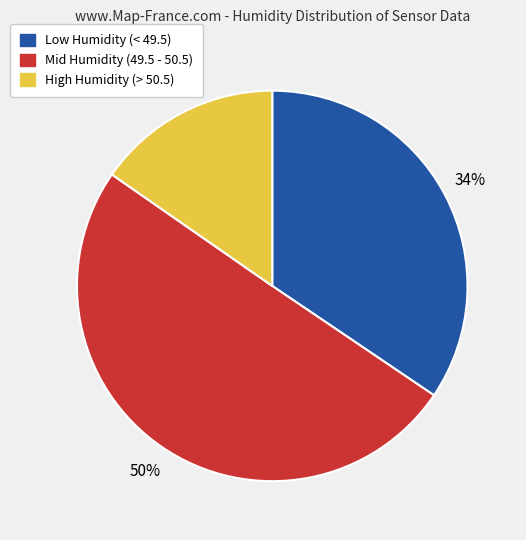

To the nearest percent, what is the average slice percentage?

33%